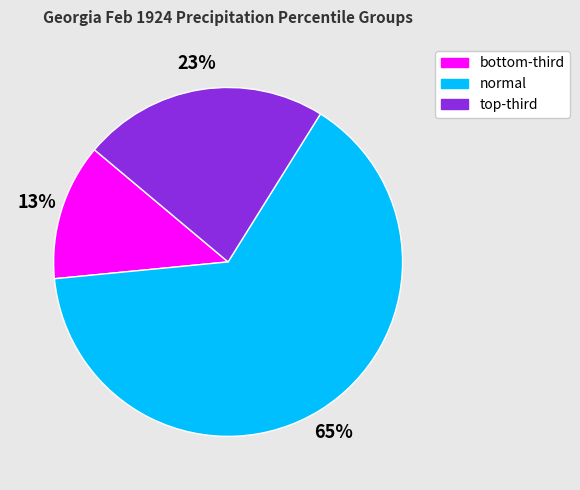

Which category has the biggest portion of the pie?

normal